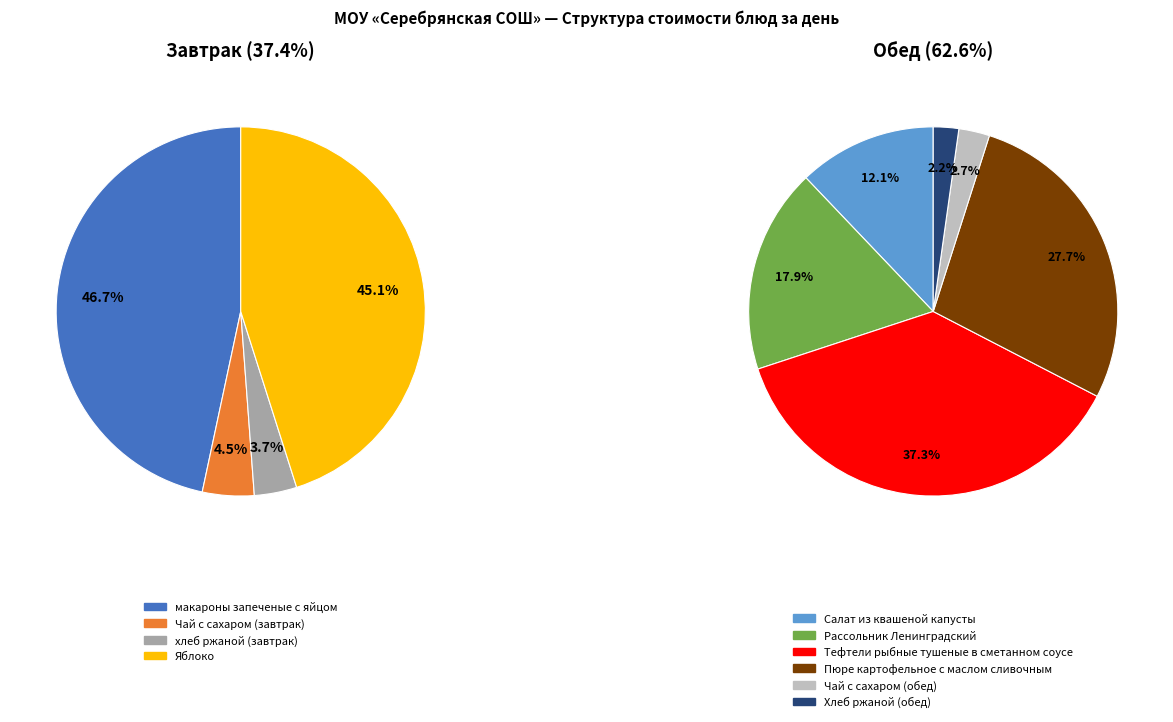

Which category has the biggest portion of the pie?

Тефтели рыбные тушеные в сметанном соусе